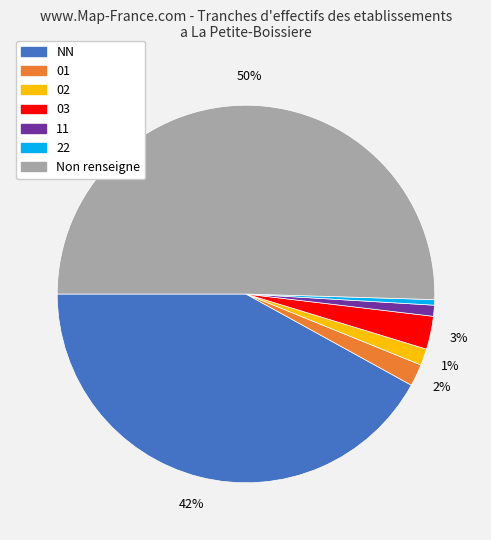

To the nearest percent, what is the average slice percentage?

14%